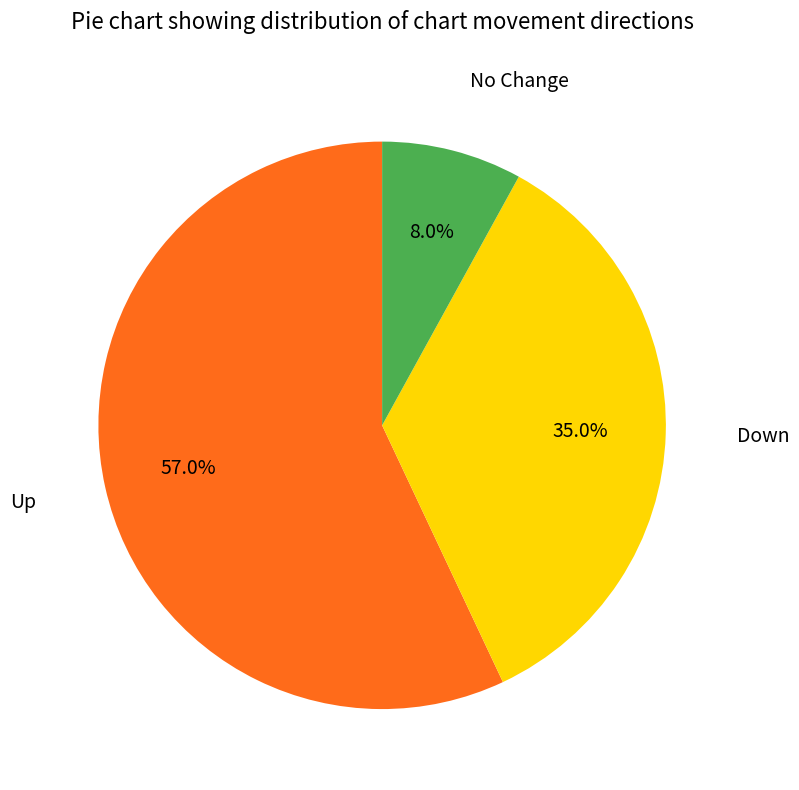

How many slices are in this pie chart?

3